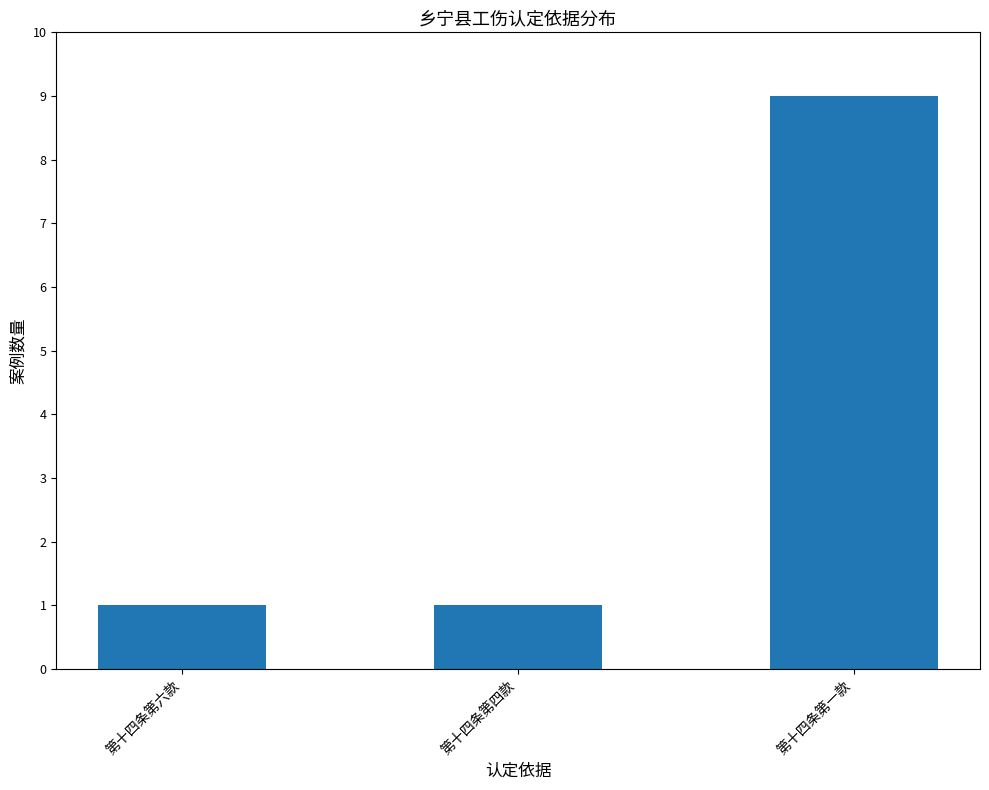

Count the number of data series in this chart.

1